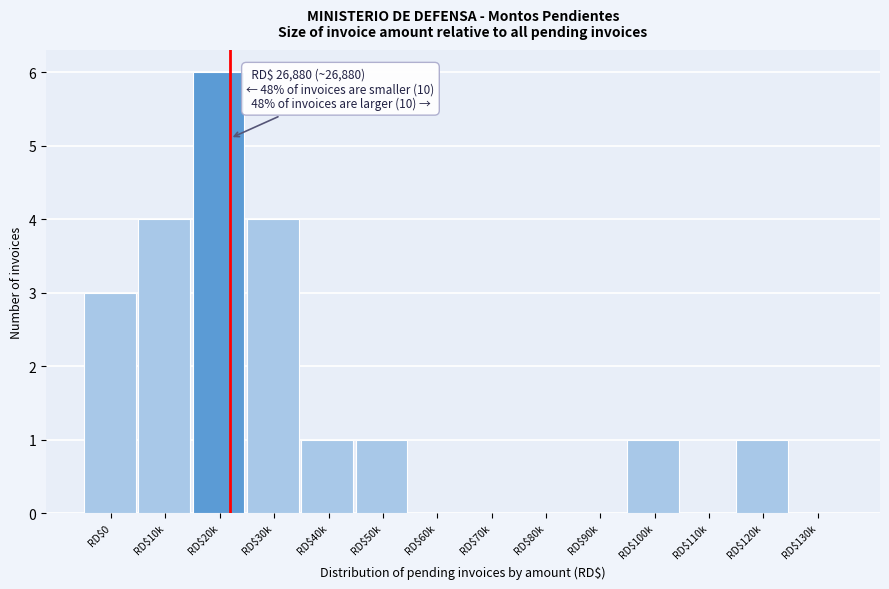

What is the greatest value displayed?

6